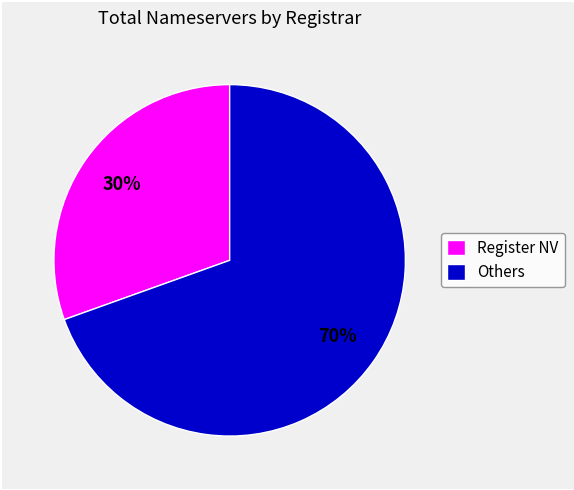

Is it true that Register NV is 41% of the pie?

False